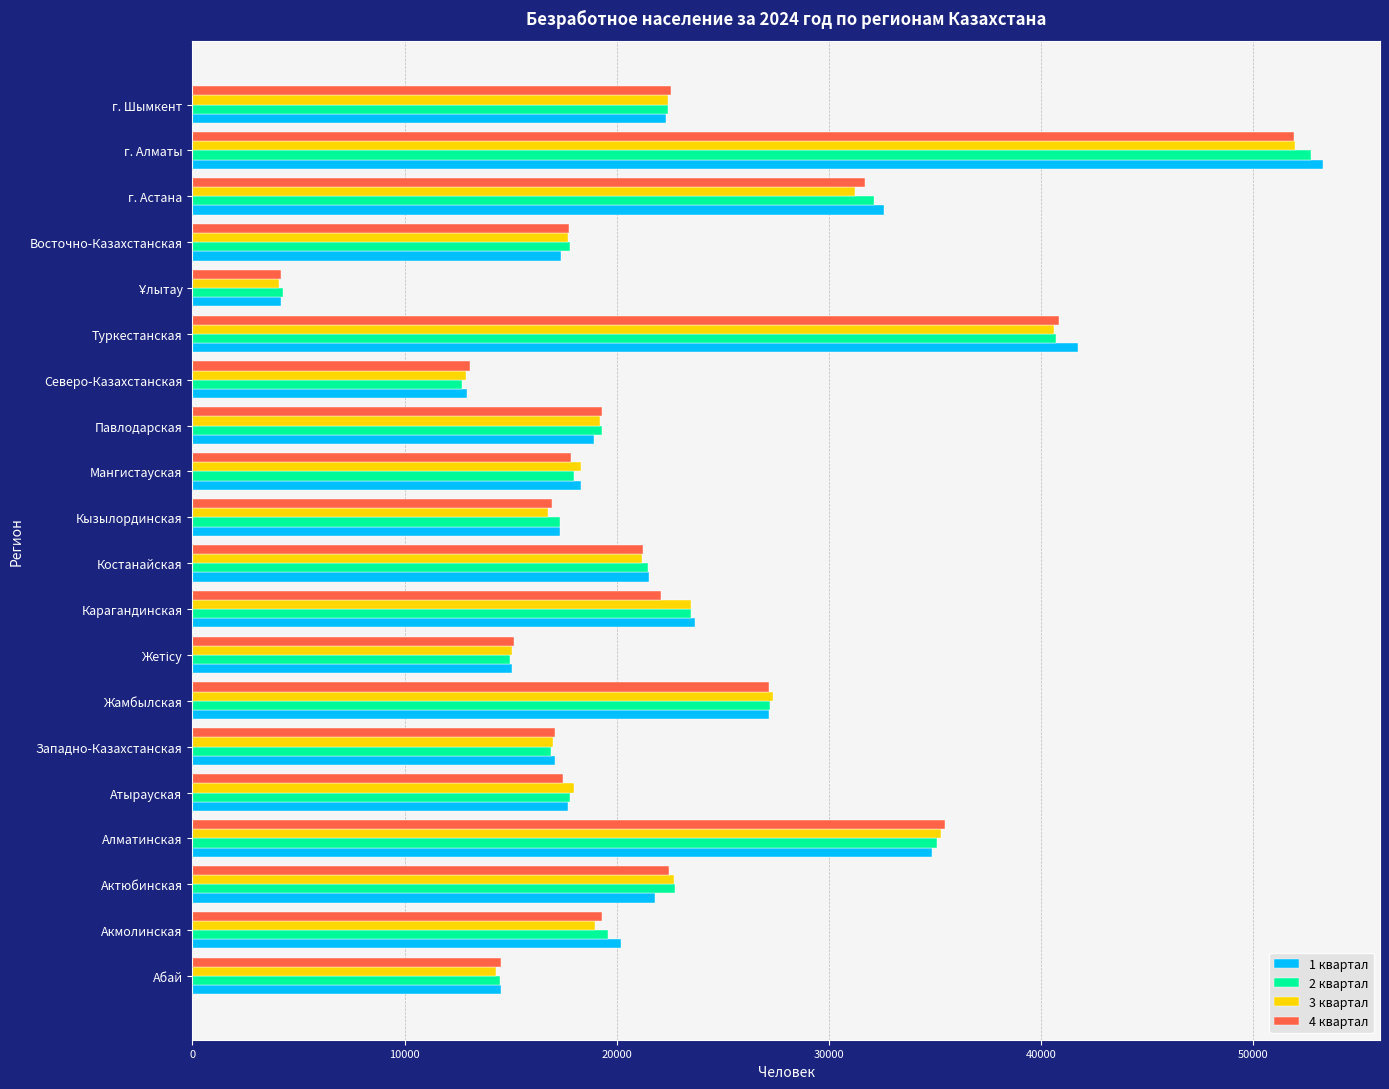

What is the total value across all series at Актюбинская?

89723